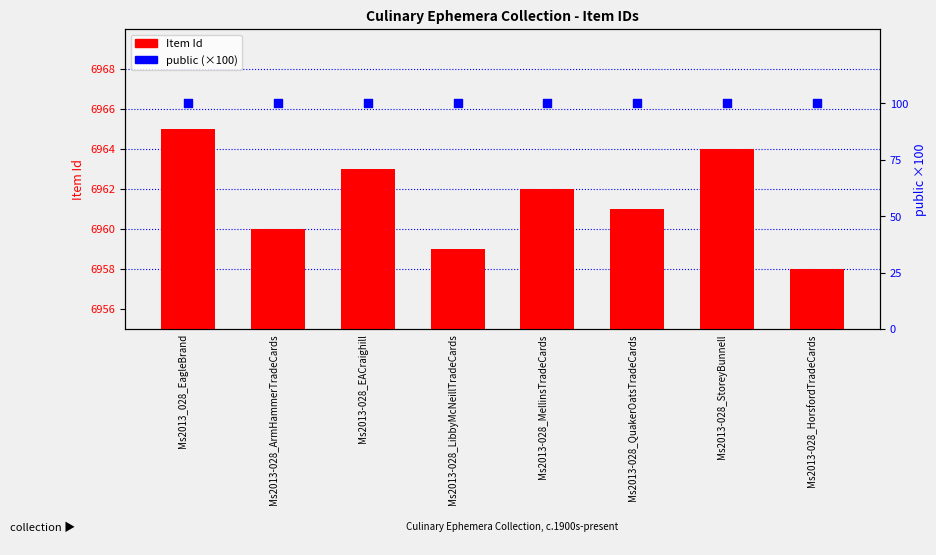

Which series contains the highest Y value?

Item Id